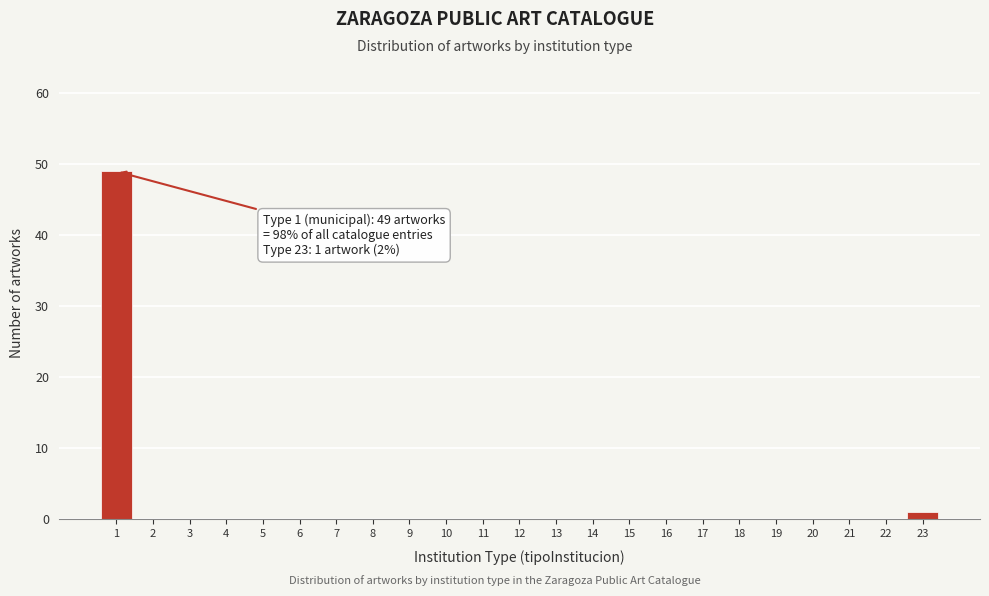

Reading right to left, list all the values displayed in this chart.

23=1	22=0	21=0	20=0	19=0	18=0	17=0	16=0	15=0	14=0	13=0	12=0	11=0	10=0	9=0	8=0	7=0	6=0	5=0	4=0	3=0	2=0	1=49